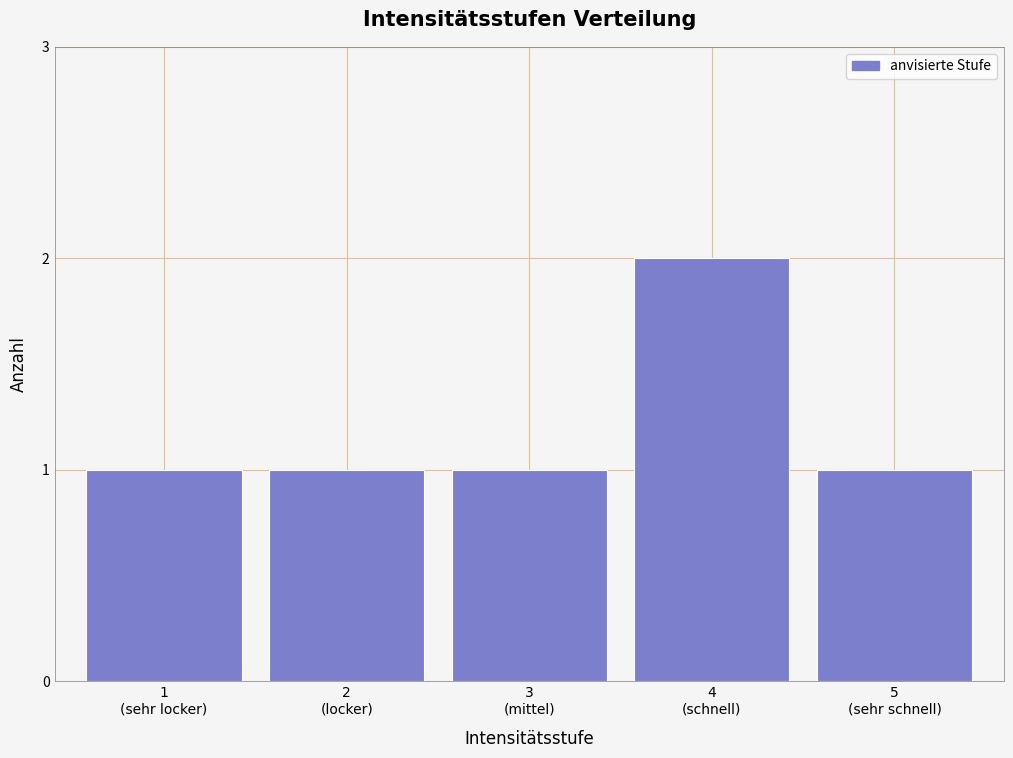

Reading right to left, transcribe all the data shown in this chart.

1	2	1	1	1